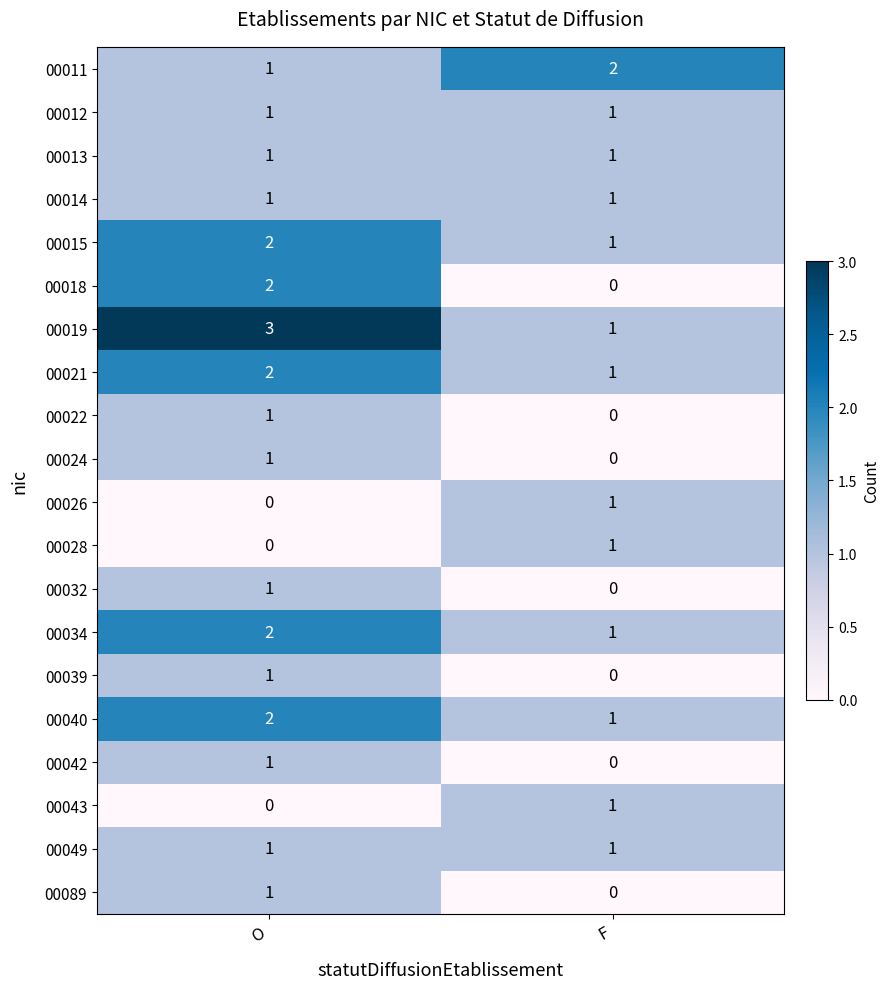

Which series has the largest total across all categories?

00019